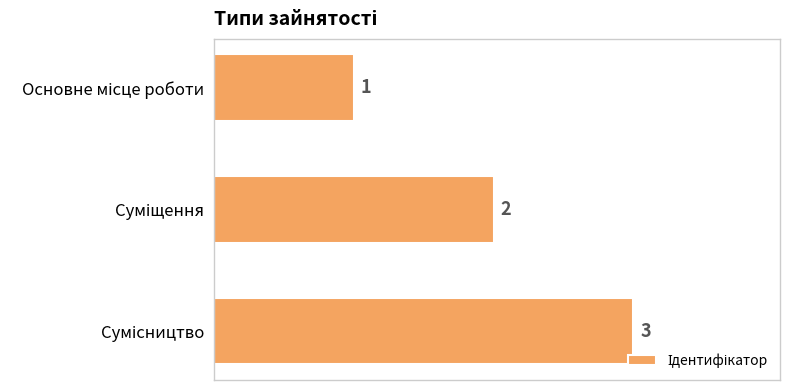

How many bars are there in total?

3